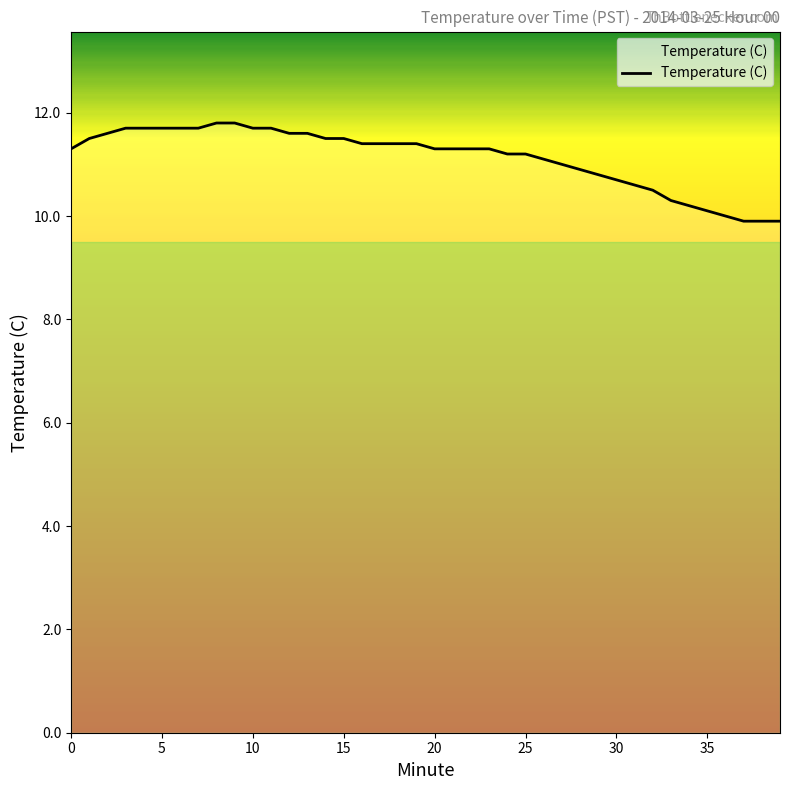

What is the maximum value shown in the chart?

11.8